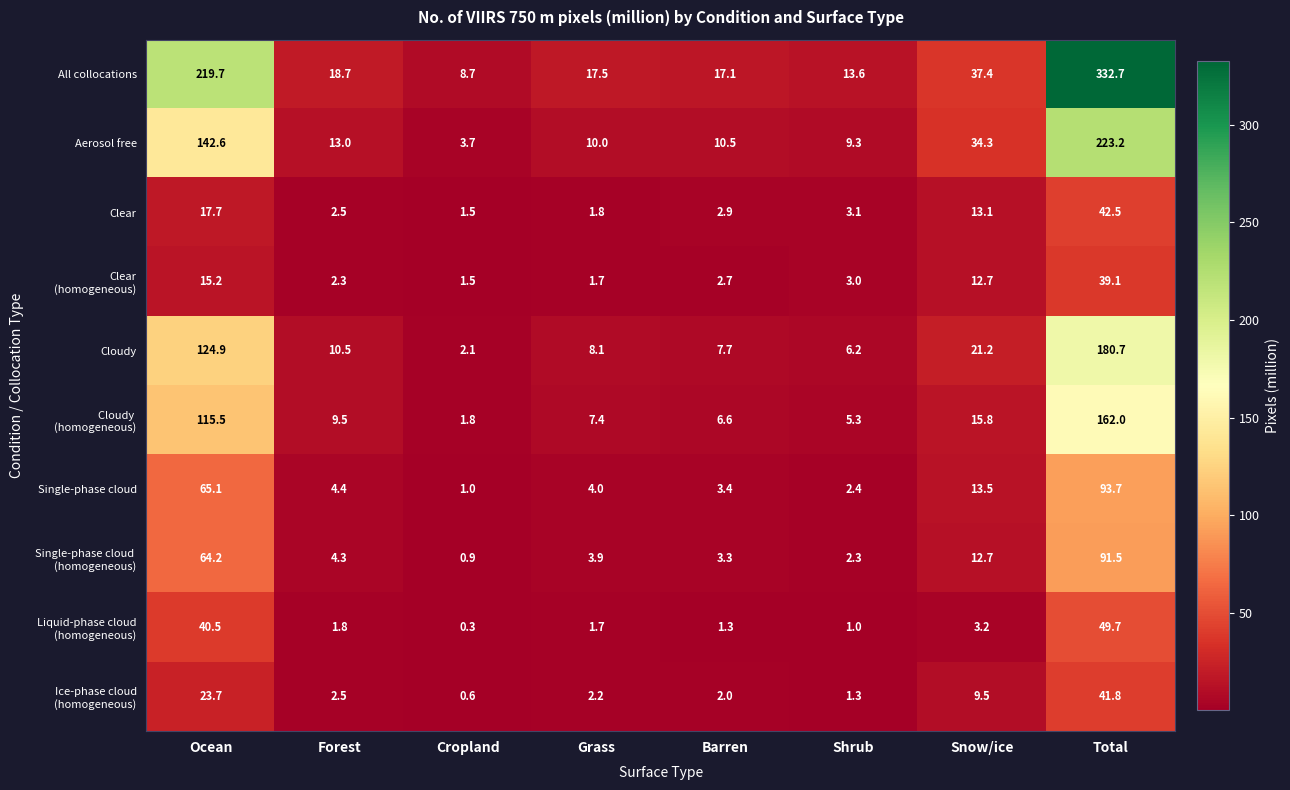

Which series has the largest range (max minus min)?

All collocations